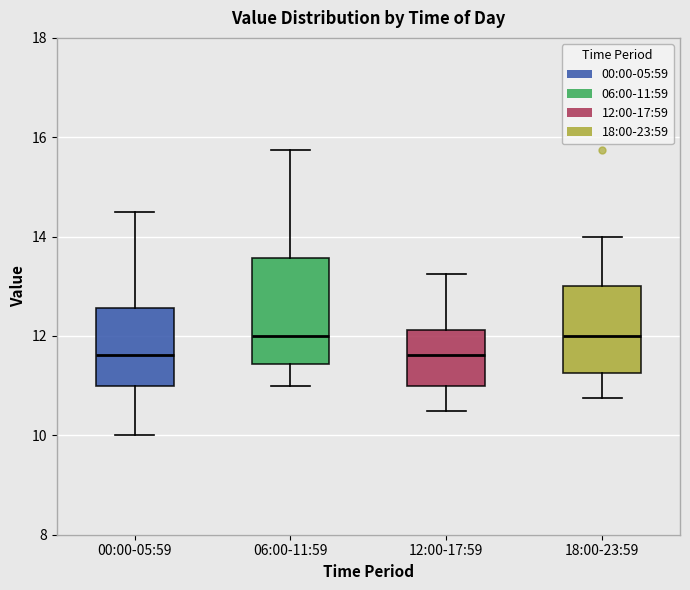

Which box is the tallest, from its lower edge to its upper edge?

06:00-11:59